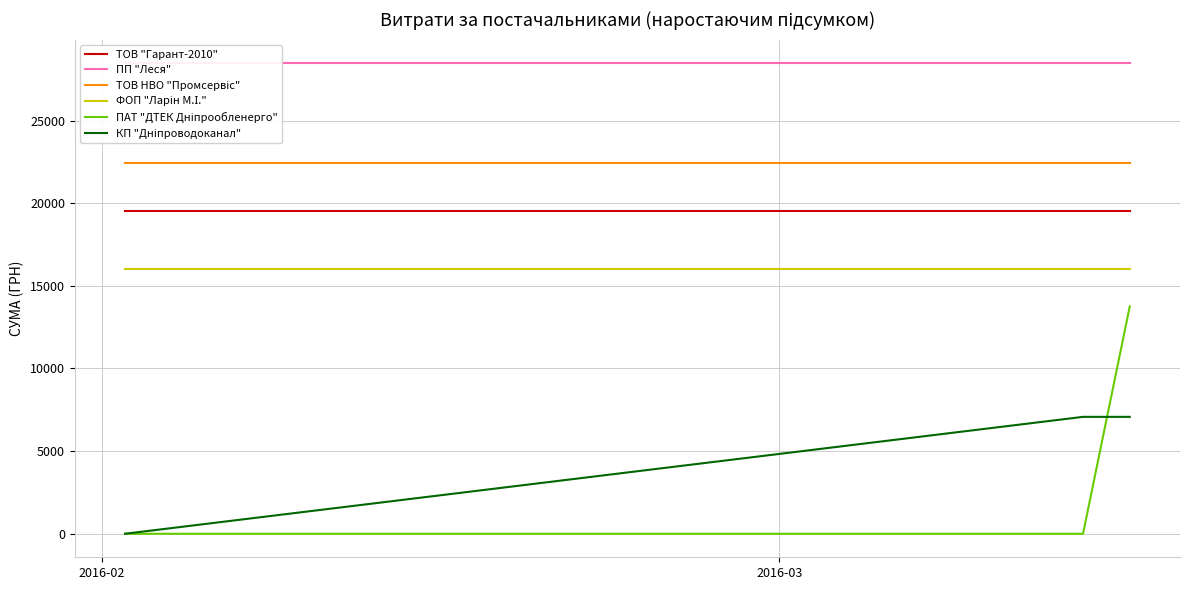

What is the approximate value of ПП "Леся" at 2016-02?

28465.7